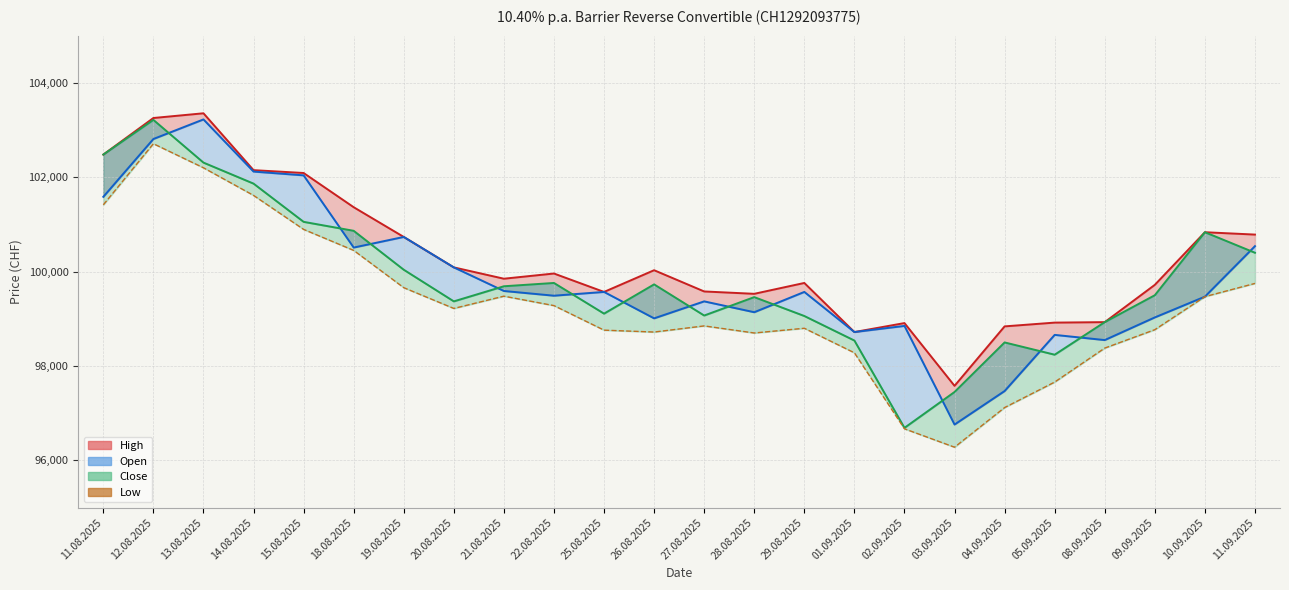

Reading left to right, extract all data points from this chart.

High: 102480	103255	103355	102150	102090	101365	100735	100090	99850	99960	99570	100030	99580	99530	99760	98720	98910	97580	98840	98920	98930	99720	100835	100785
Open: 101585	102810	103225	102120	102040	100510	100735	100090	99590	99490	99570	99010	99370	99140	99570	98720	98850	96760	97470	98660	98550	99030	99470	100540
Low: 101415	102710	102200	101615	100895	100450	99660	99220	99480	99280	98760	98720	98850	98700	98800	98280	96670	96280	97120	97660	98380	98770	99470	99750
Close: 102480	103215	102310	101865	101055	100865	100040	99370	99690	99760	99110	99730	99070	99460	99060	98540	96690	97450	98500	98240	98930	99500	100835	100400